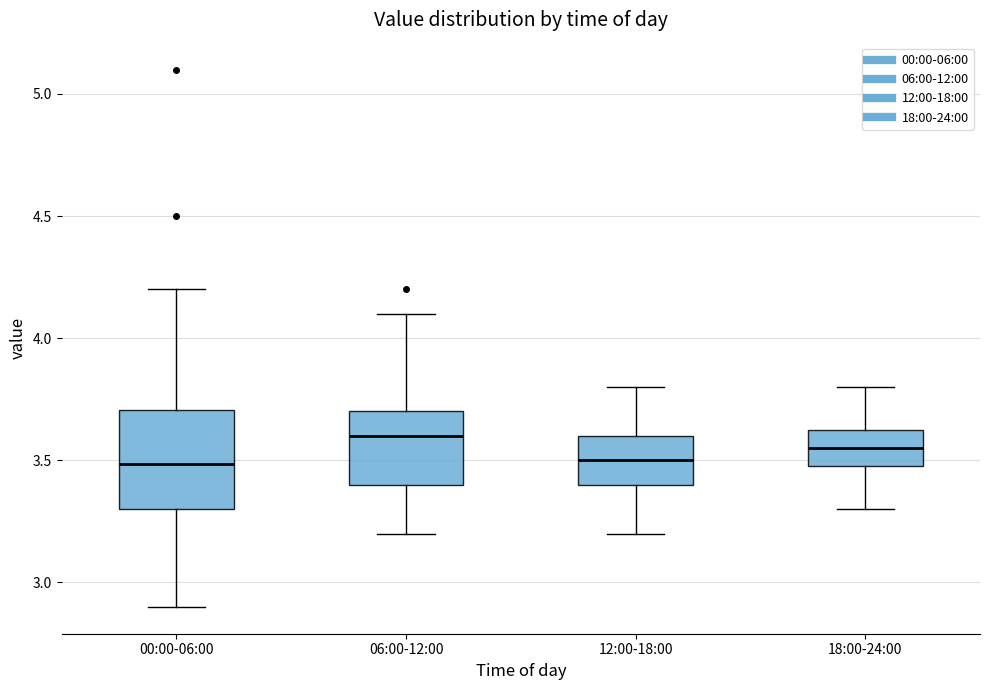

Where does the lower whisker of the box for 18:00-24:00 end on the y-axis? The values are not printed on the chart, so give them approximately, as read against the axis.

3.30